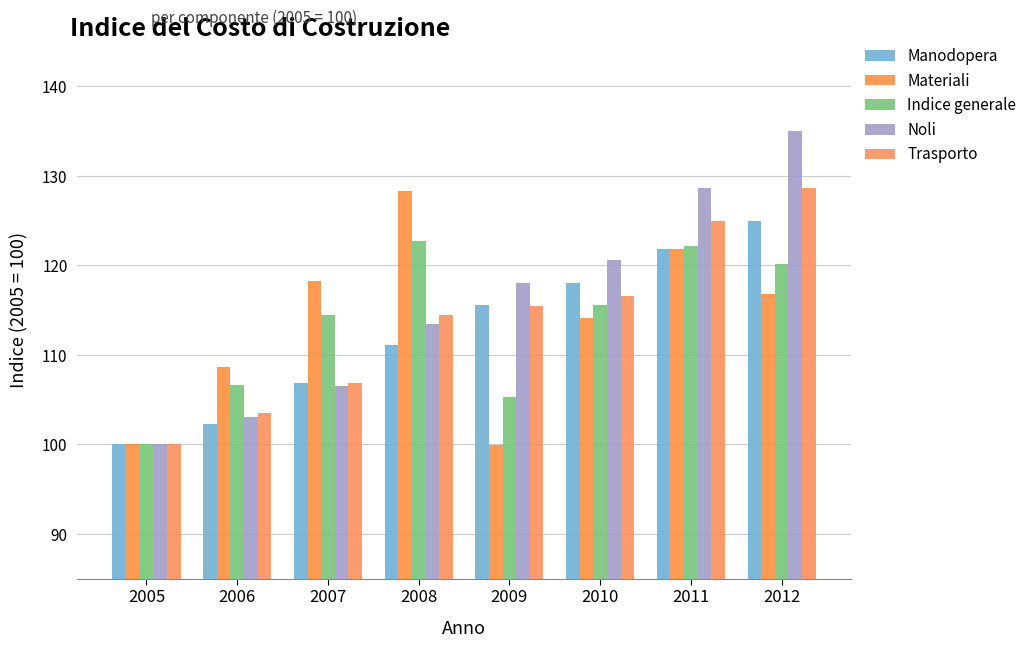

Is it true that Trasporto equals 116.6 at 2010?

True